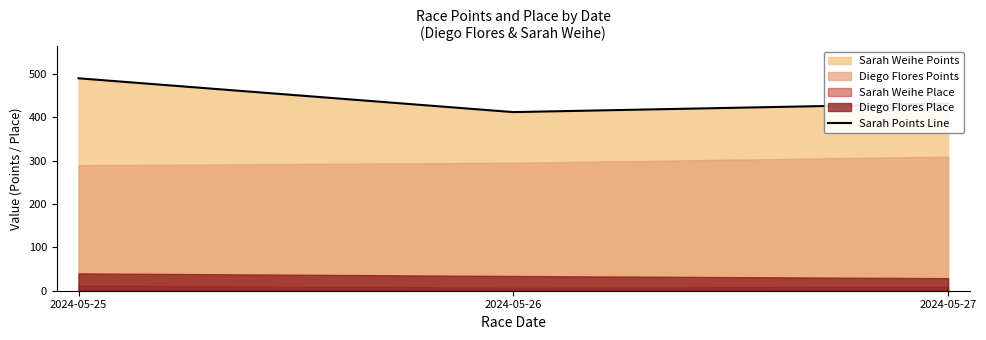

Is it true that the value at 2024-05-27 is 432.0?

True